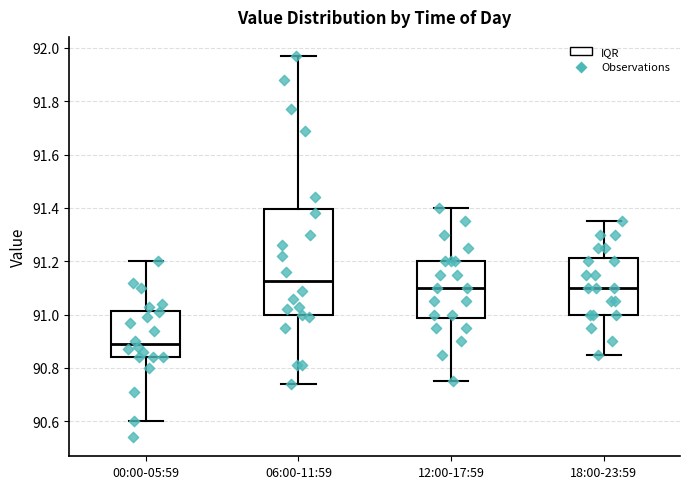

Reading left to right, transcribe this box plot: for each box, give where its median line is, the range the box spans, and where its two whiskers end, as read against the y-axis. The values are not printed on the chart, so give them approximately, as read against the axis.

00:00-05:59: median 90.90, box 90.84 to 91.02, whiskers 90.60 to 91.20
06:00-11:59: median 91.12, box 91.00 to 91.40, whiskers 90.74 to 91.98
12:00-17:59: median 91.10, box 90.98 to 91.20, whiskers 90.76 to 91.40
18:00-23:59: median 91.10, box 91.00 to 91.22, whiskers 90.86 to 91.36